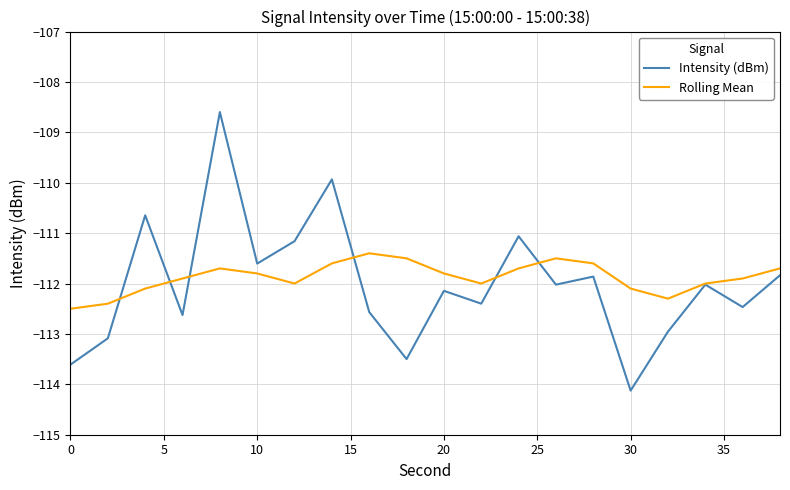

List the series in order of their peak value, lowest first.

Rolling Mean, Intensity (dBm)